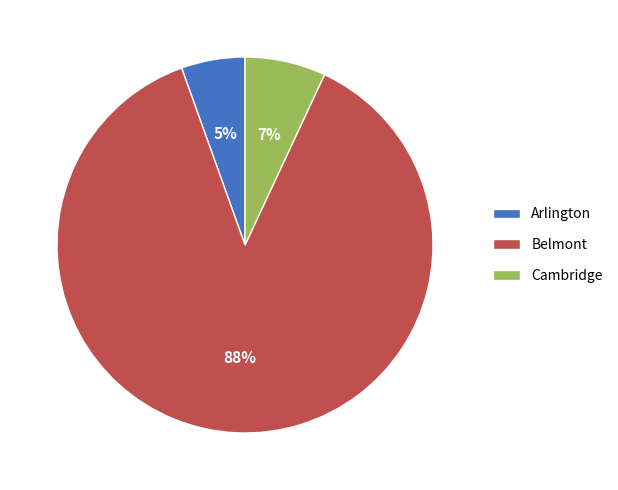

Which category accounts for the majority?

Belmont